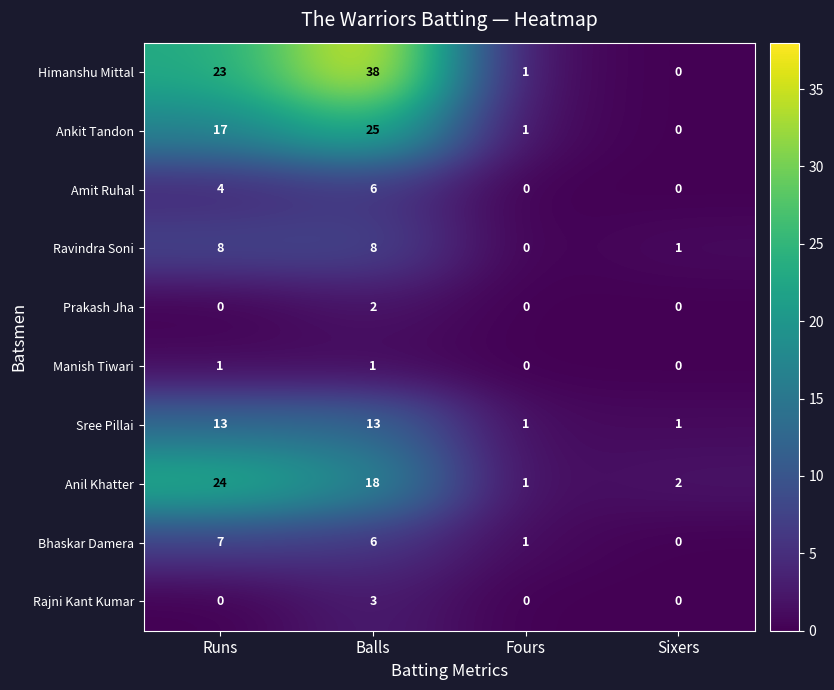

Which series has the largest range (max minus min)?

Himanshu Mittal